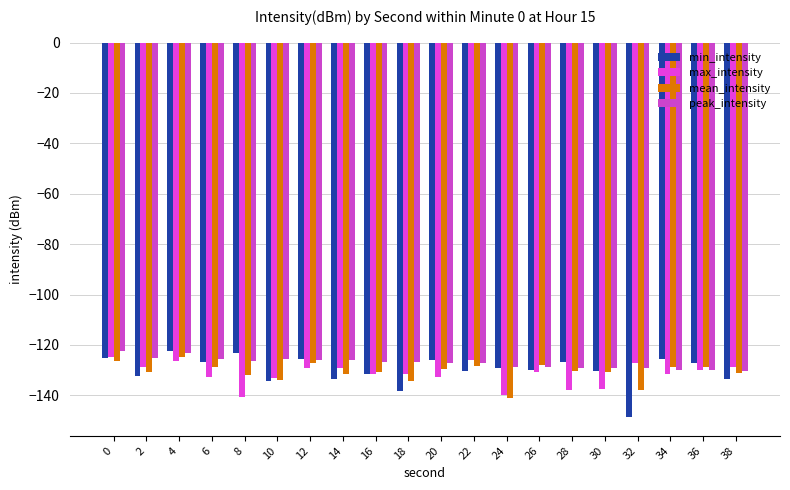

Does the chart contain stacked bars?

No